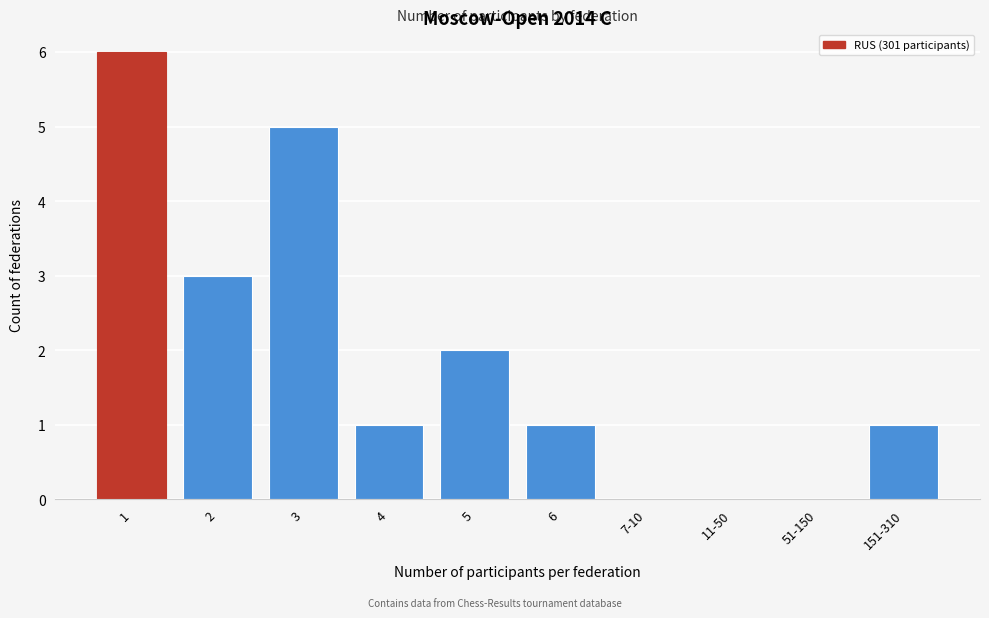

Reading right to left, transcribe all the data shown in this chart.

151-310=1	51-150=0	11-50=0	7-10=0	6=1	5=2	4=1	3=5	2=3	1=6